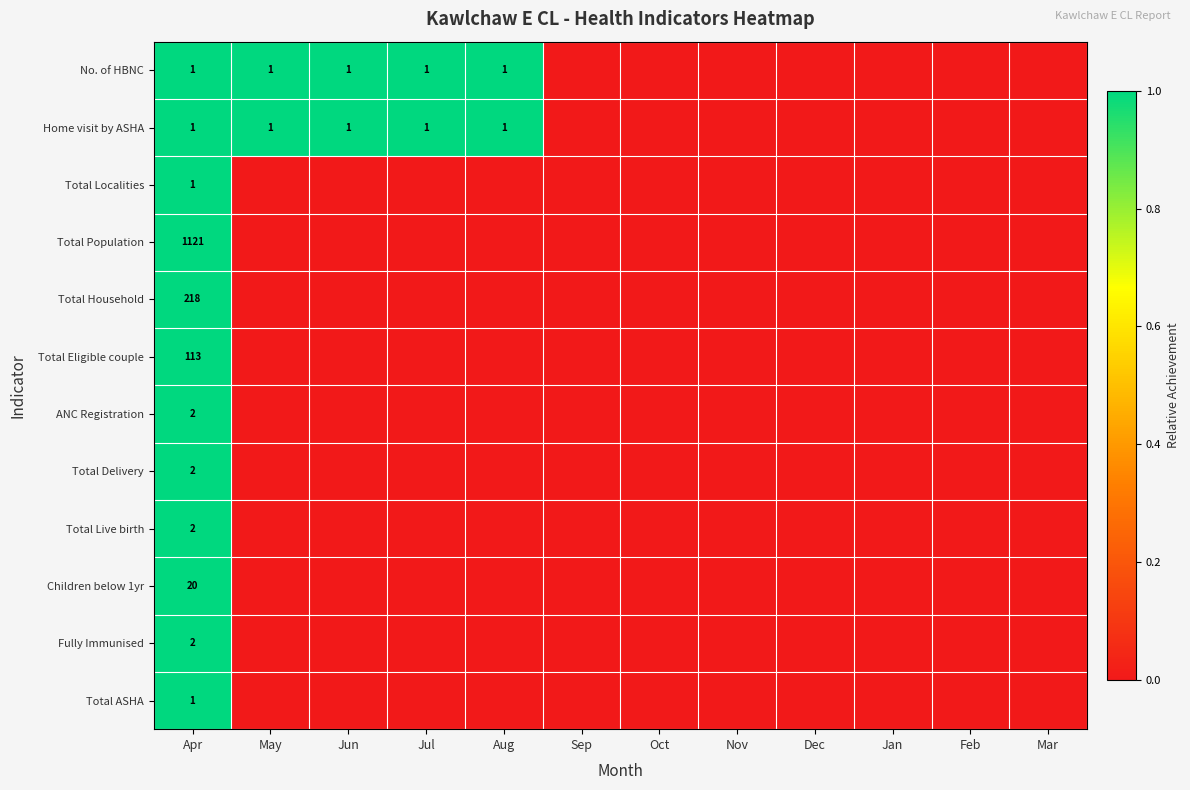

At how many categories does at least one series exceed 0?

5